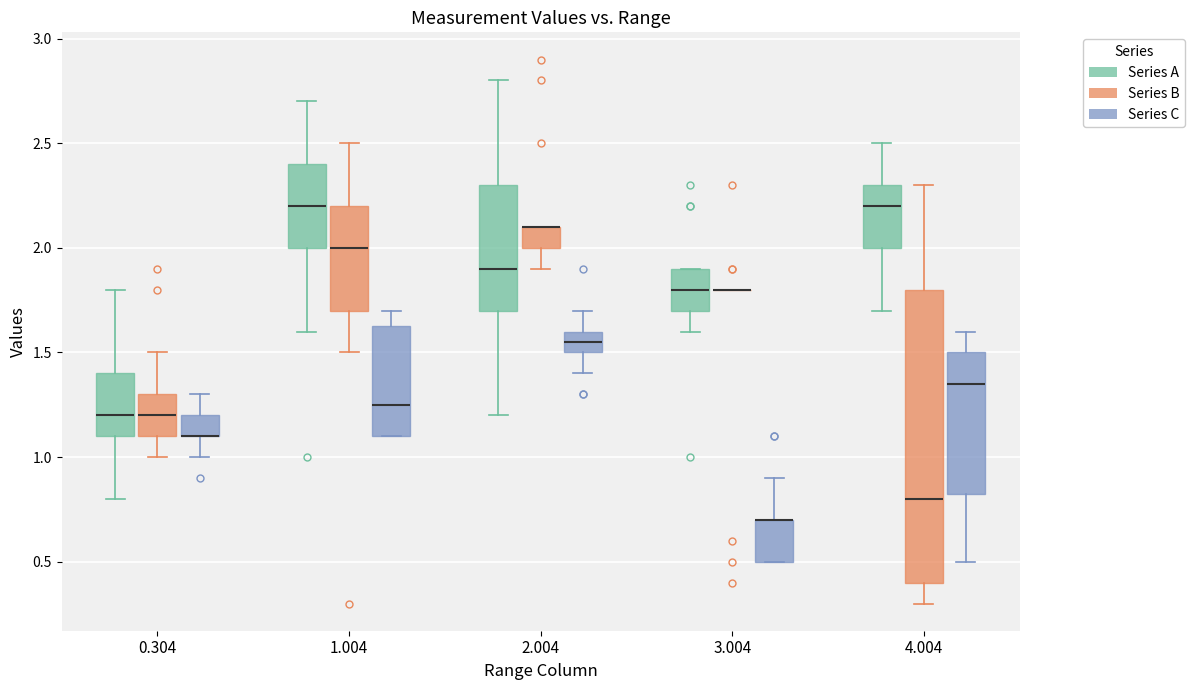

Reading left to right, read every box against the y-axis: the position of its median line, the range the box covers, and the ends of its whiskers. The values are not printed on the chart, so give them approximately, as read against the axis.

0.304 (Series A): median 1.20, box 1.10 to 1.40, whiskers 0.80 to 1.80
0.304 (Series B): median 1.20, box 1.10 to 1.30, whiskers 1.00 to 1.50
0.304 (Series C): median 1.10 (drawn on the box's lower edge), box 1.10 to 1.20, whiskers 1.00 to 1.30
1.004 (Series A): median 2.20, box 2.00 to 2.40, whiskers 1.60 to 2.70
1.004 (Series B): median 2.00, box 1.70 to 2.20, whiskers 1.50 to 2.50
1.004 (Series C): median 1.25, box 1.10 to 1.65, whiskers 1.10 to 1.70
2.004 (Series A): median 1.90, box 1.70 to 2.30, whiskers 1.20 to 2.80
2.004 (Series B): median 2.10 (drawn on the box's upper edge), box 2.00 to 2.10, whiskers 1.90 to 2.10
2.004 (Series C): median 1.55, box 1.50 to 1.60, whiskers 1.40 to 1.70
3.004 (Series A): median 1.80, box 1.70 to 1.90, whiskers 1.60 to 1.90
3.004 (Series B): box collapsed to a line at 1.80, whiskers 1.80 to 1.80
3.004 (Series C): median 0.70 (drawn on the box's upper edge), box 0.50 to 0.70, whiskers 0.50 to 0.90
4.004 (Series A): median 2.20, box 2.00 to 2.30, whiskers 1.70 to 2.50
4.004 (Series B): median 0.80, box 0.40 to 1.80, whiskers 0.30 to 2.30
4.004 (Series C): median 1.35, box 0.85 to 1.50, whiskers 0.50 to 1.60